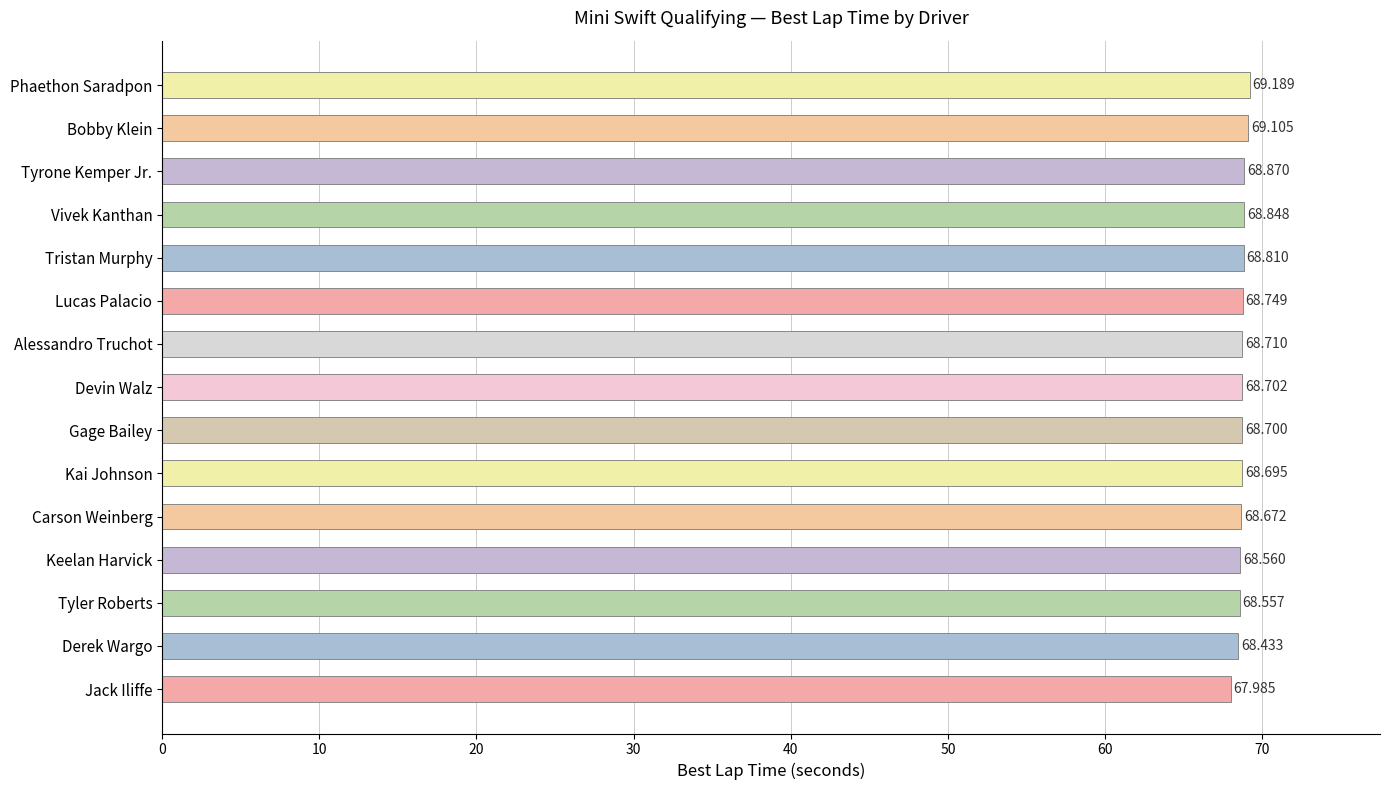

List the labels in order of value, largest first.

Phaethon Saradpon, Bobby Klein, Tyrone Kemper Jr., Vivek Kanthan, Tristan Murphy, Lucas Palacio, Alessandro Truchot, Devin Walz, Gage Bailey, Kai Johnson, Carson Weinberg, Keelan Harvick, Tyler Roberts, Derek Wargo, Jack Iliffe